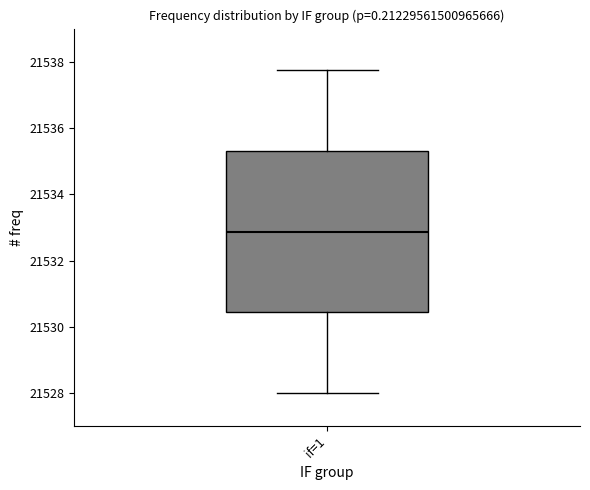

Where does the median line of the box for if=1 sit on the y-axis? The values are not printed on the chart, so give them approximately, as read against the axis.

21532.8